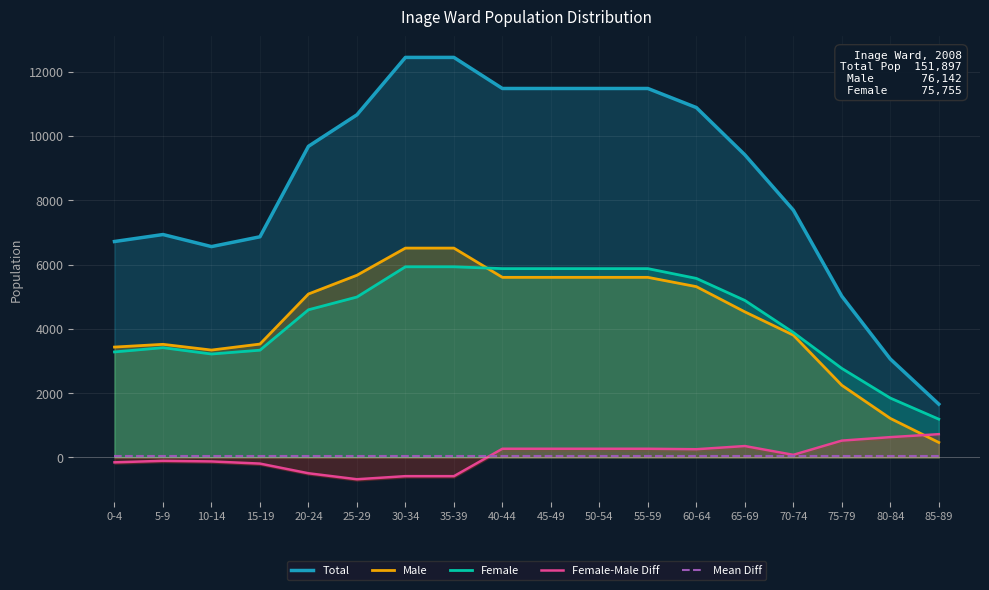

What is the total value across all series at 65-69?

19219